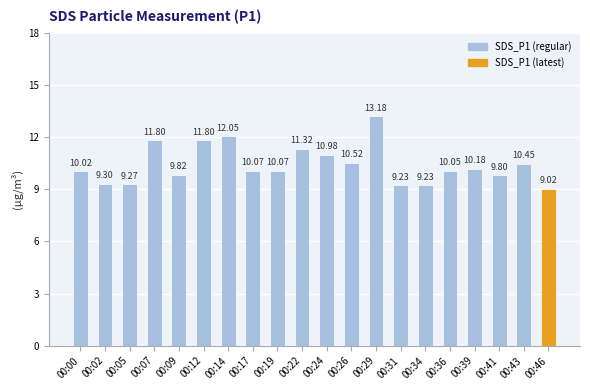

What is the sum of the values at 00:24 and 00:14?

23.0